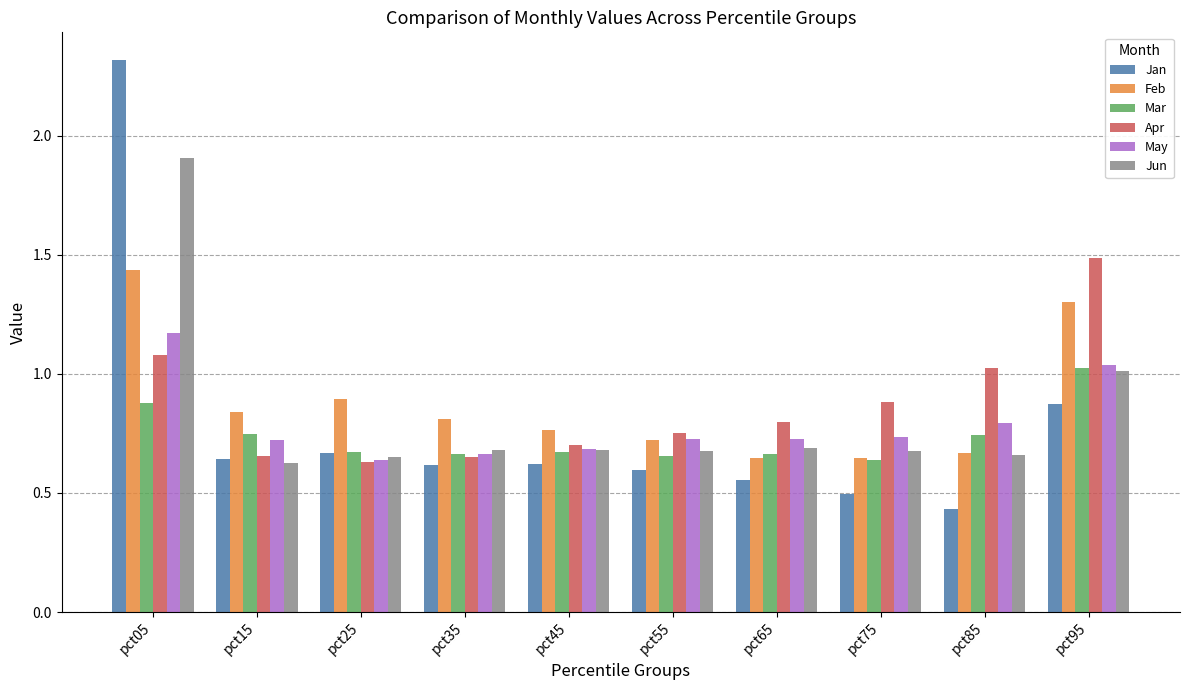

What is the greatest value displayed?

2.3